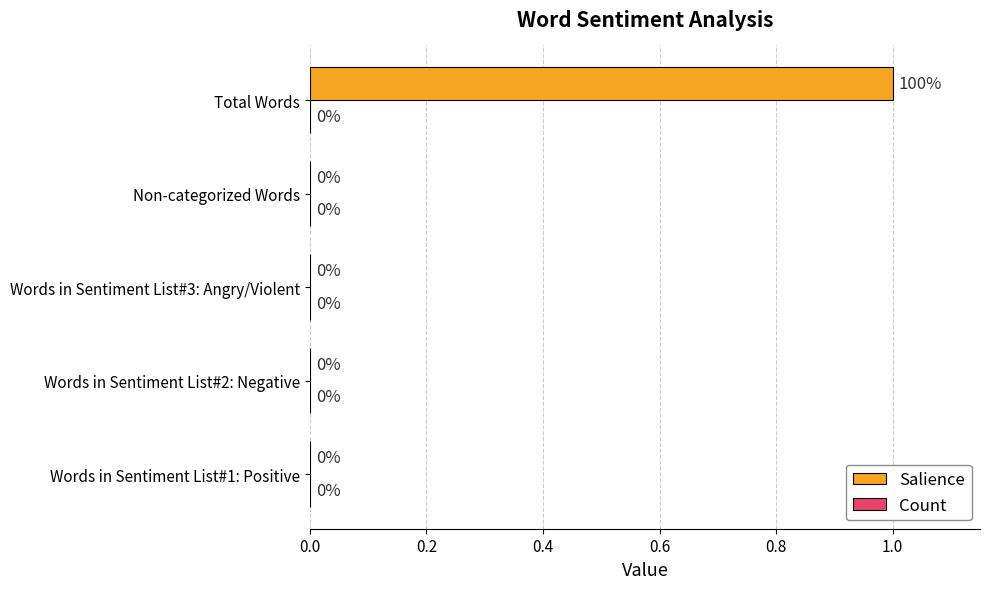

Which label corresponds to the largest value in the chart?

Total Words